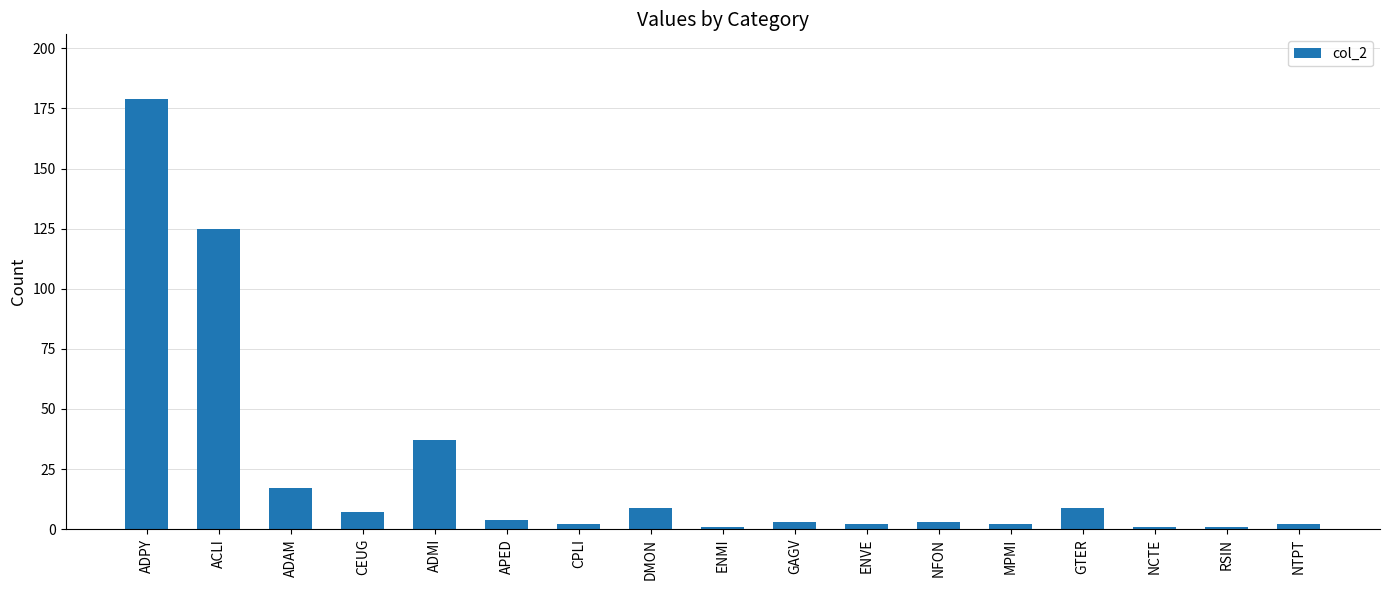

What is the label of the 10th bar from the left?

GAGV